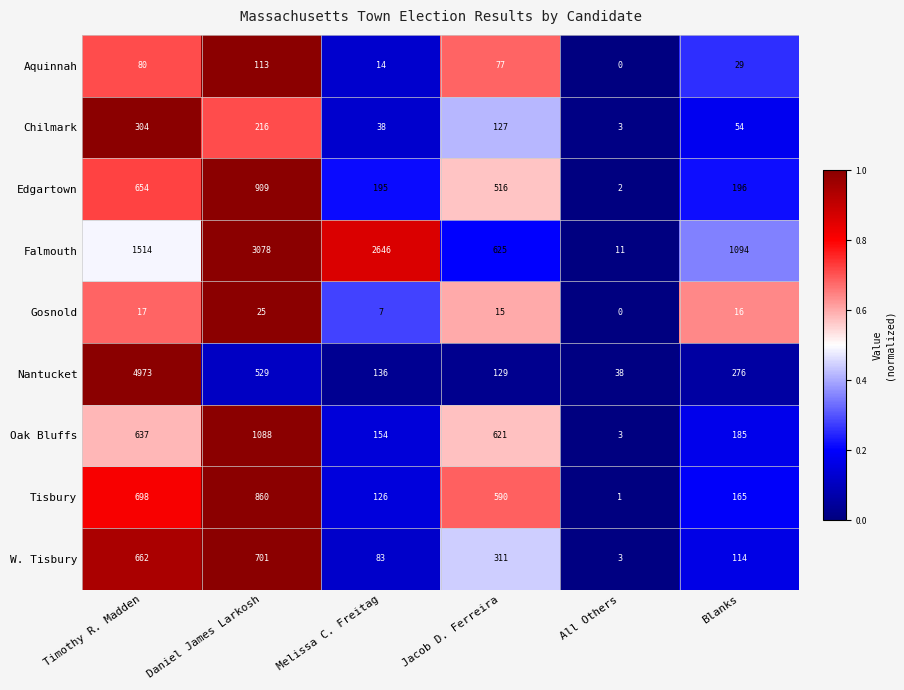

What is the average value of the Gosnold series?

13